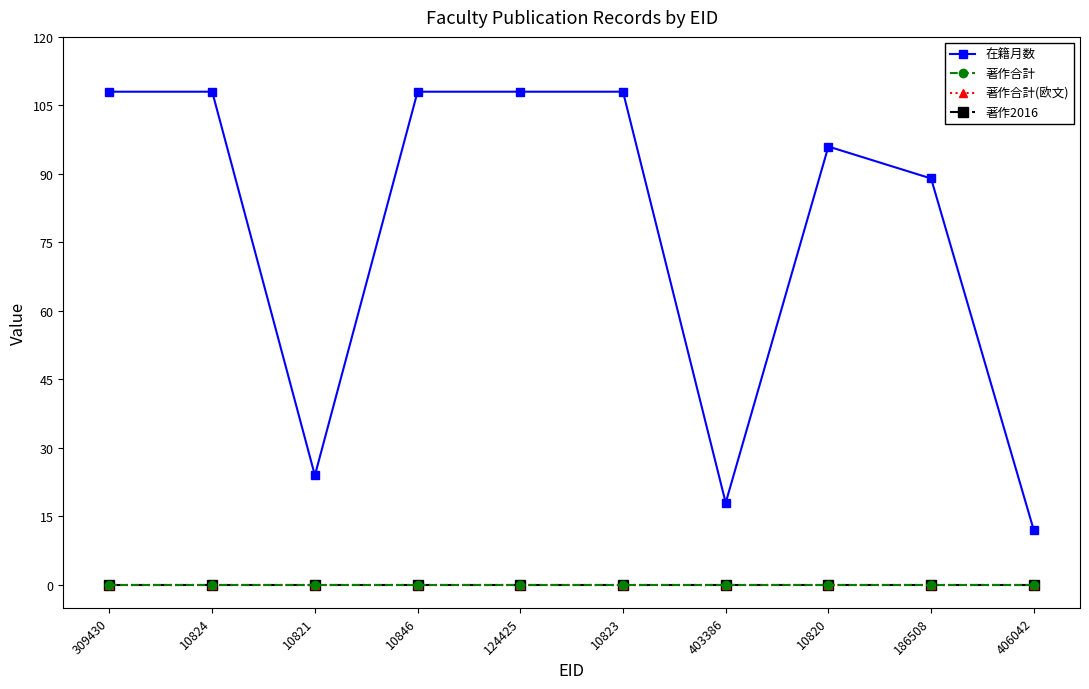

Which series has the largest total across all categories?

在籍月数